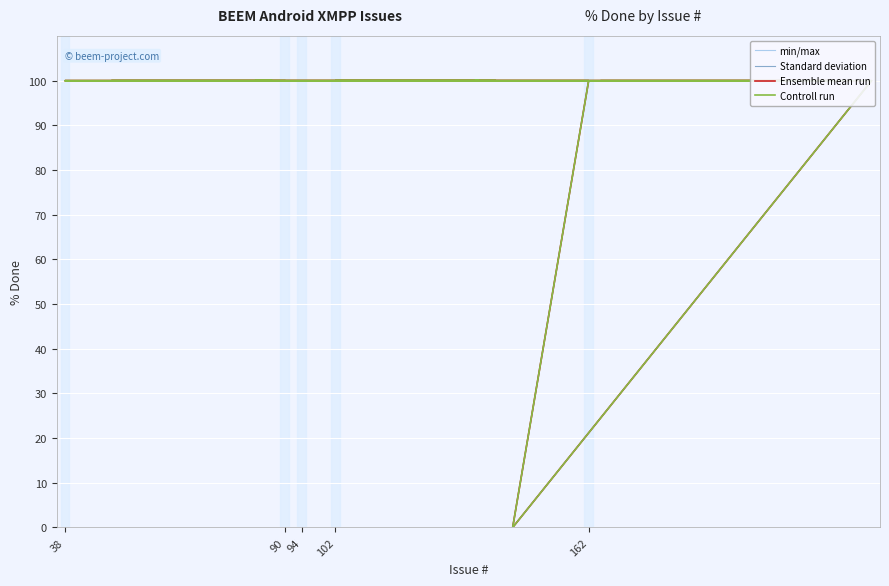

How many interior local valleys does the min/max series have?

1